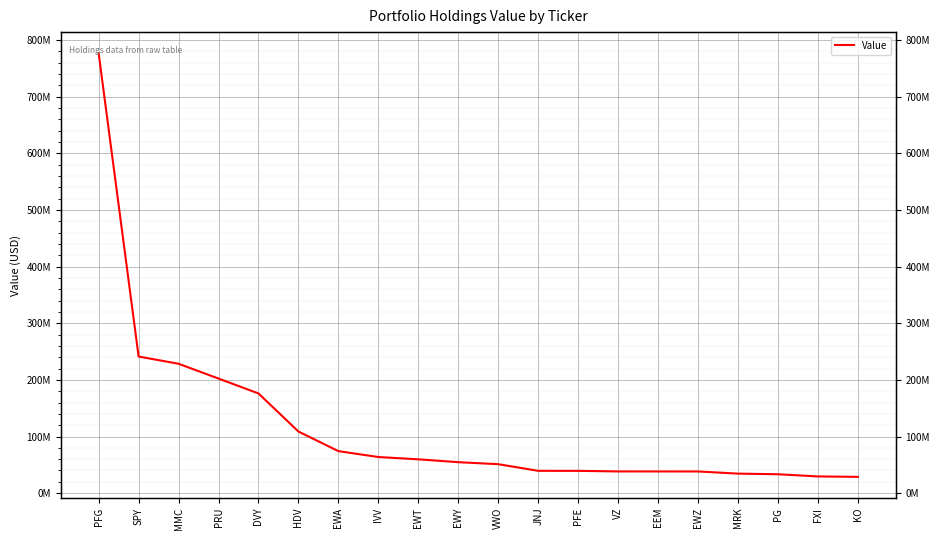

What is the greatest value displayed?

776626000